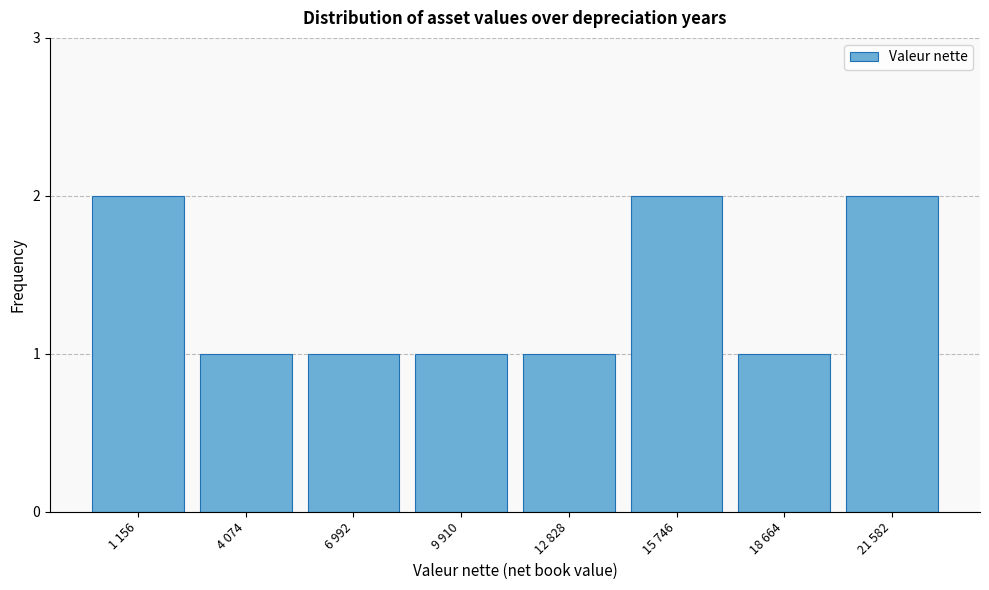

Reading left to right, what are all the values shown in this chart?

1 156=2	4 074=1	6 992=1	9 910=1	12 828=1	15 746=2	18 664=1	21 582=2